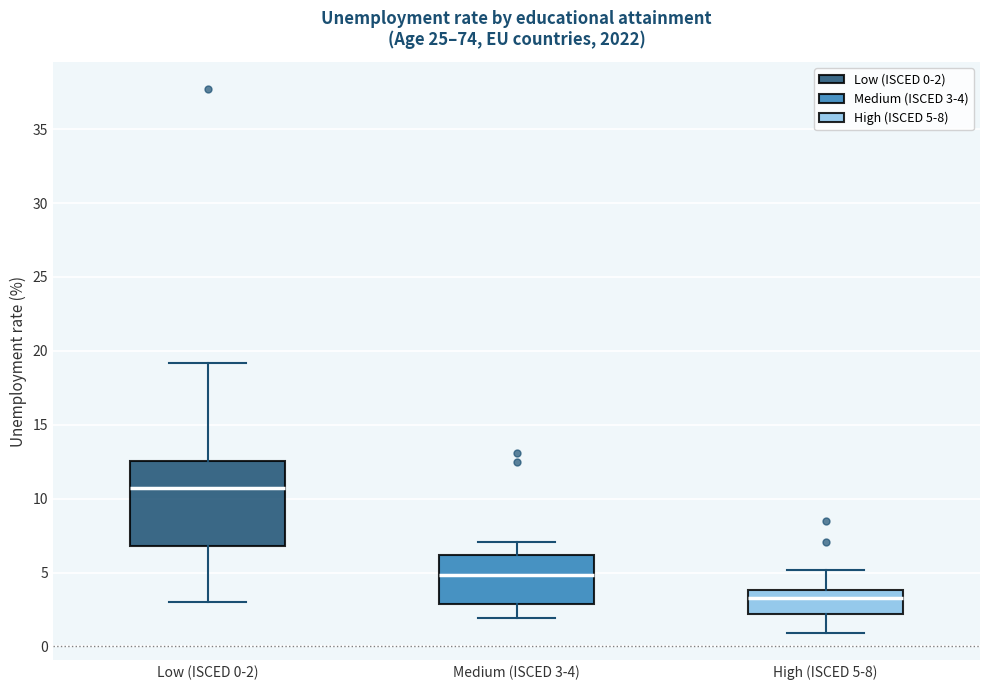

Reading left to right, read every box against the y-axis: the position of its median line, the range the box covers, and the ends of its whiskers. The values are not printed on the chart, so give them approximately, as read against the axis.

Low (ISCED 0-2): median 11.0, box 7.0 to 12.5, whiskers 3.0 to 19.0
Medium (ISCED 3-4): median 5.0, box 3.0 to 6.0, whiskers 2.0 to 7.0
High (ISCED 5-8): median 3.5, box 2.0 to 4.0, whiskers 1.0 to 5.0